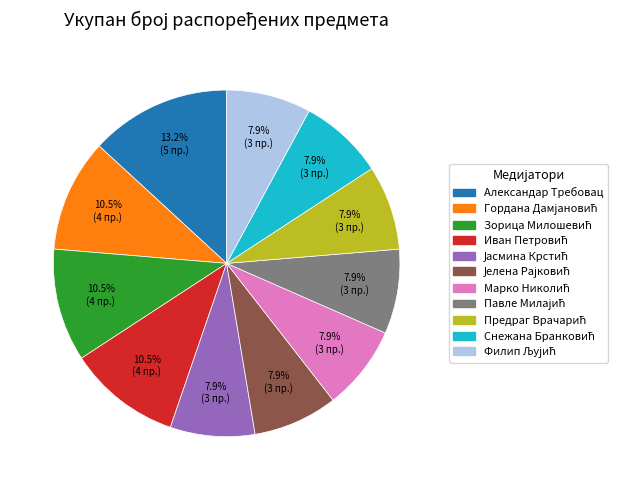

True or false: Александар Требовац accounts for 13% of the total.

True